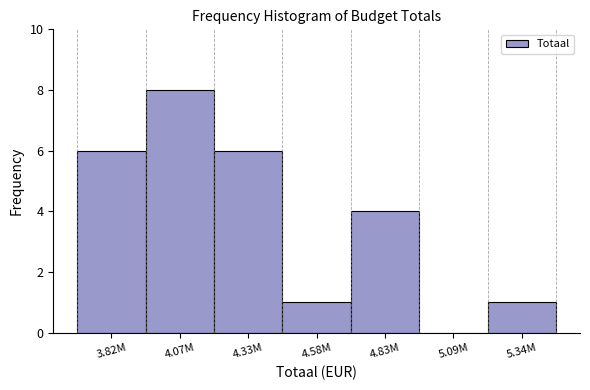

Reading left to right, list all the values displayed in this chart.

3.82M=6	4.07M=8	4.33M=6	4.58M=1	4.83M=4	5.09M=0	5.34M=1